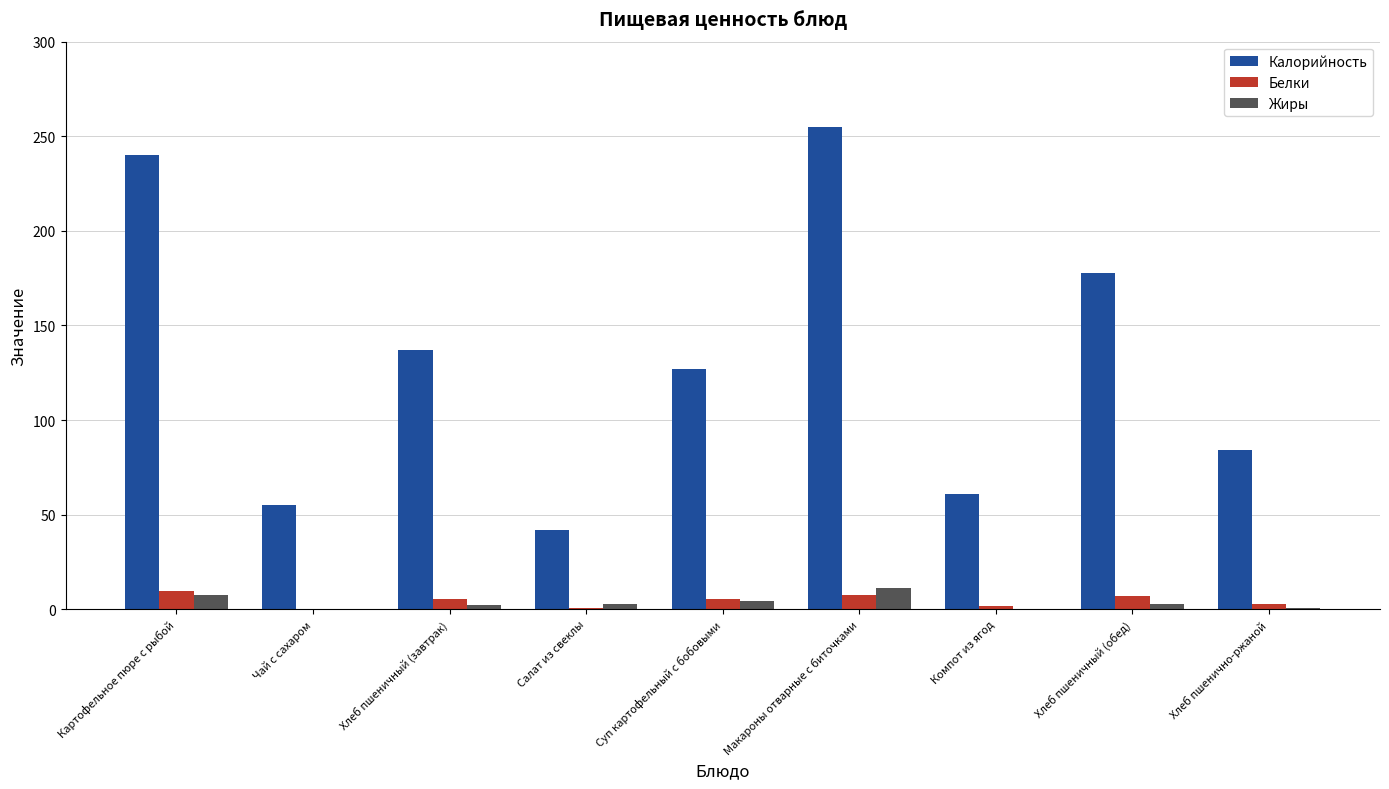

Where is Калорийность nearest to the value 148?

Хлеб пшеничный (завтрак)